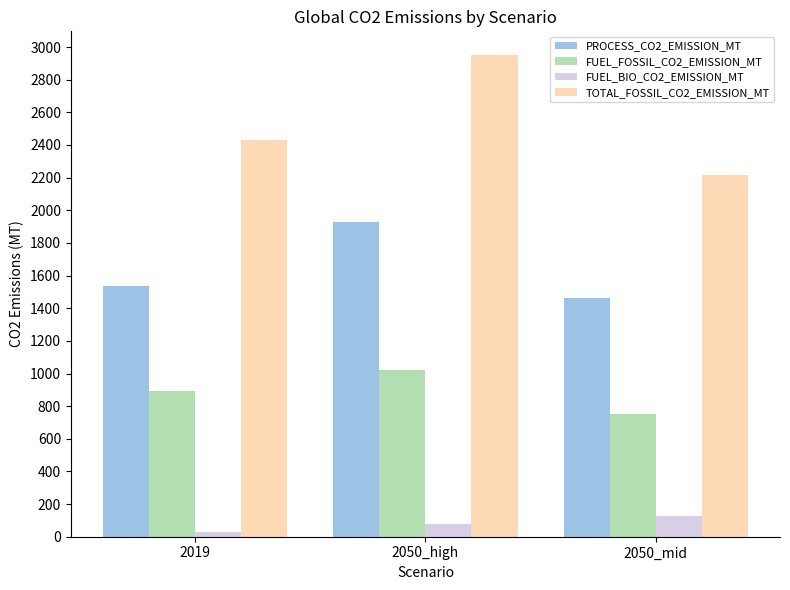

What is the average value of the TOTAL_FOSSIL_CO2_EMISSION_MT series?

2530.9